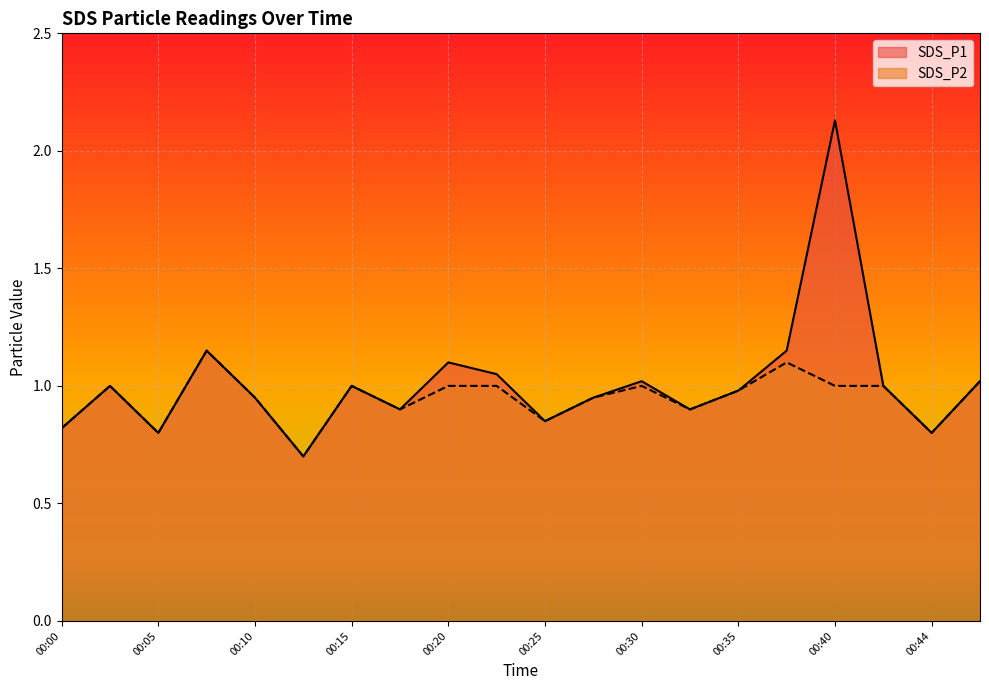

Rank the series at 00:47 from highest to lowest value.

SDS_P1, SDS_P2